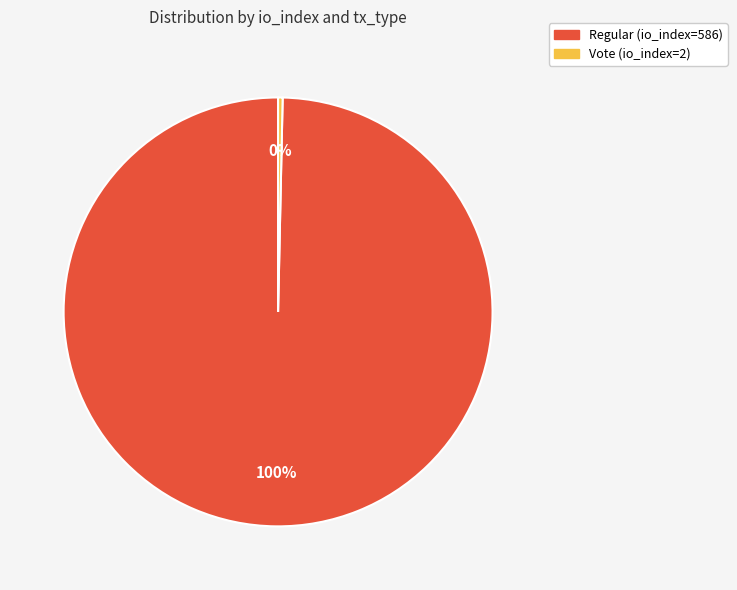

To the nearest percent, what portion does Regular (io_index=586) represent?

100%